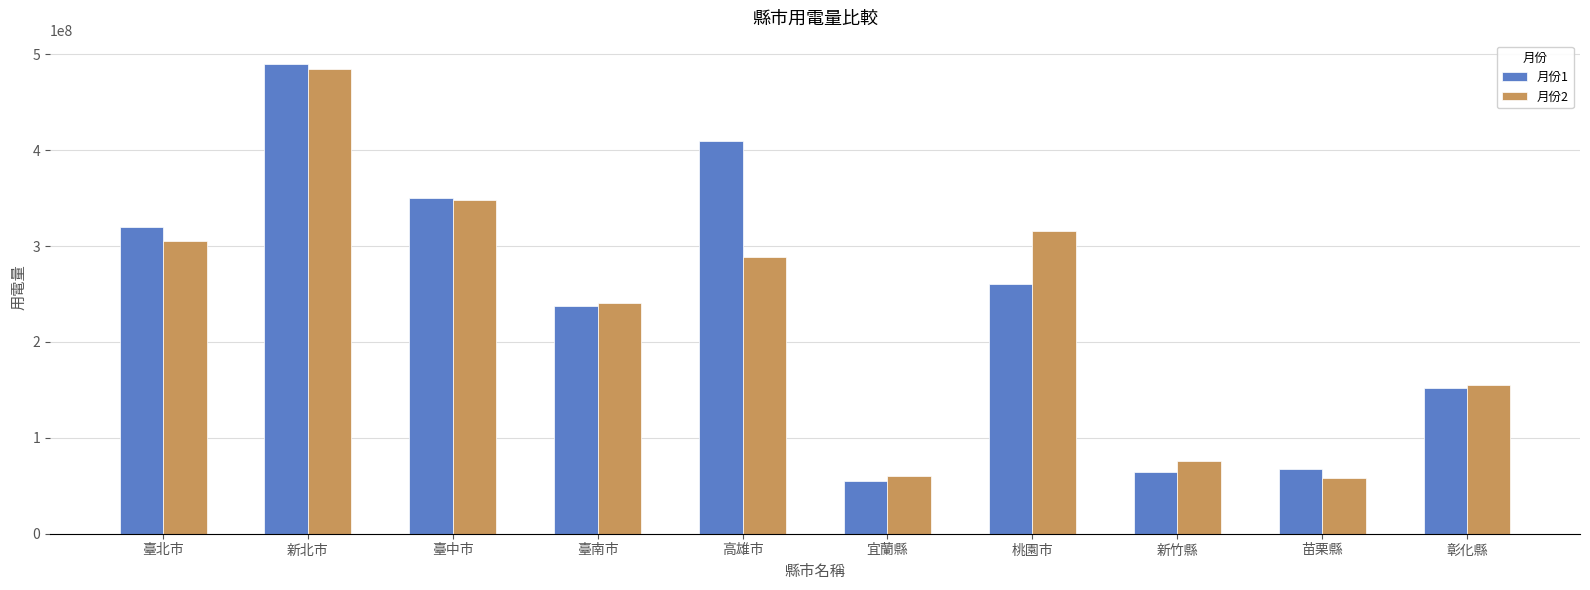

Read the 月份2 value at 臺中市.

347951868